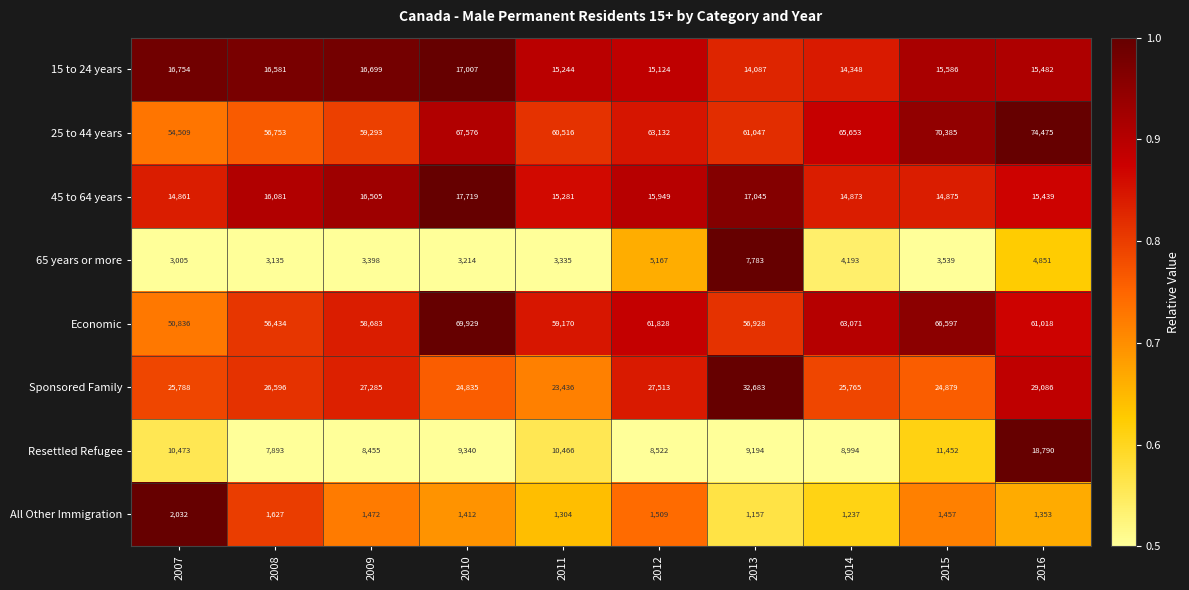

Between 2008 and 2016, which series saw the biggest shift?

25 to 44 years